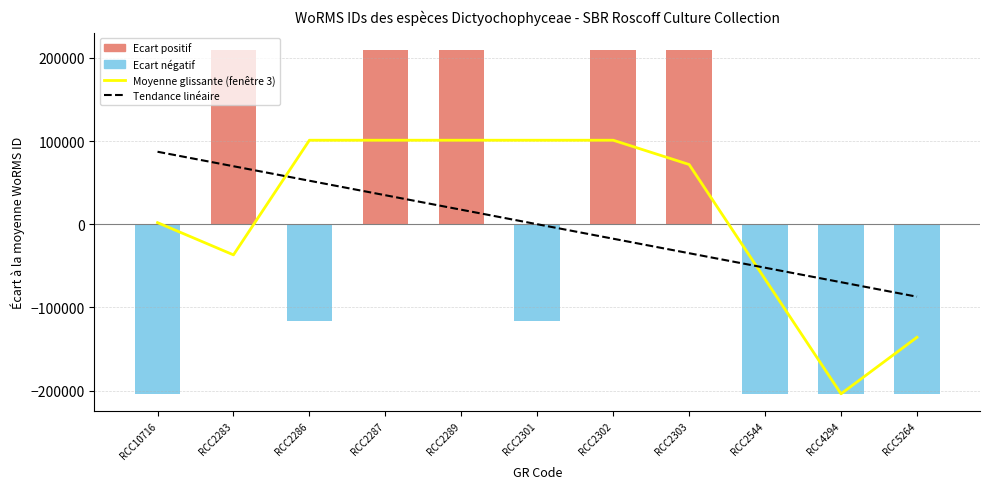

Which series has the largest range (max minus min)?

Moyenne glissante (fenêtre 3)